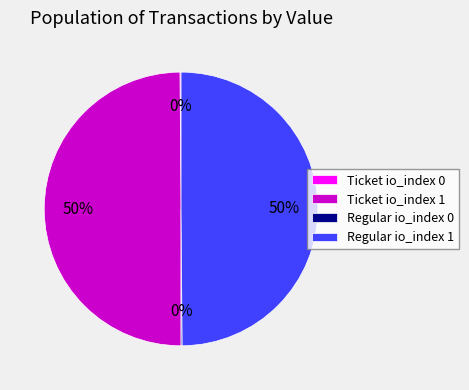

To the nearest percent, what portion does Regular io_index 1 represent?

50%